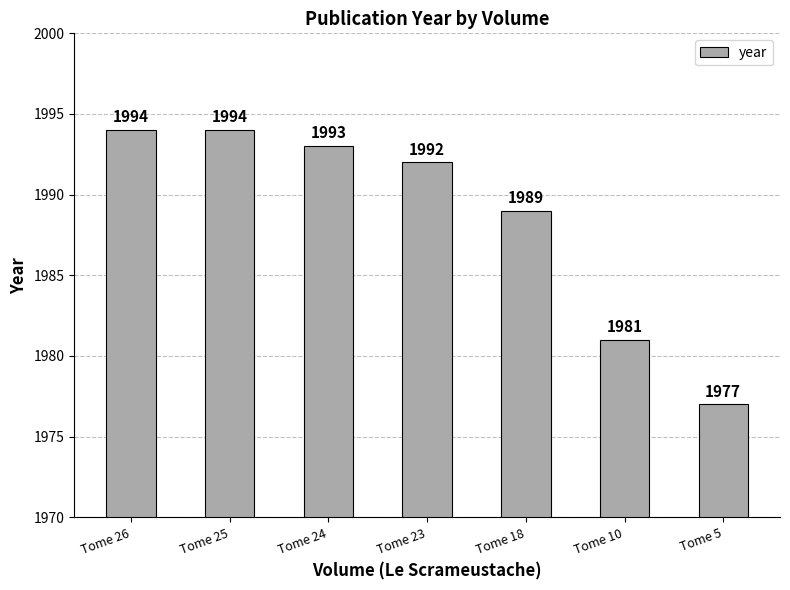

What is the sum of all values?

13920